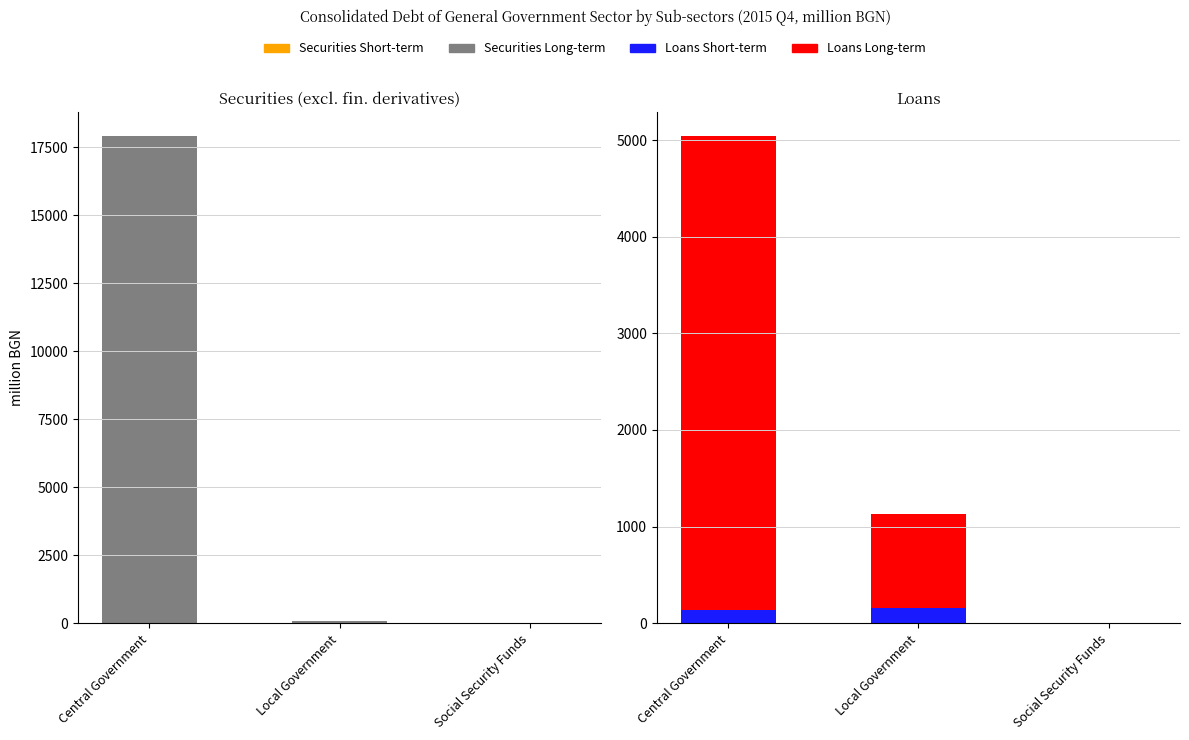

Which series has the largest range (max minus min)?

Securities Long-term